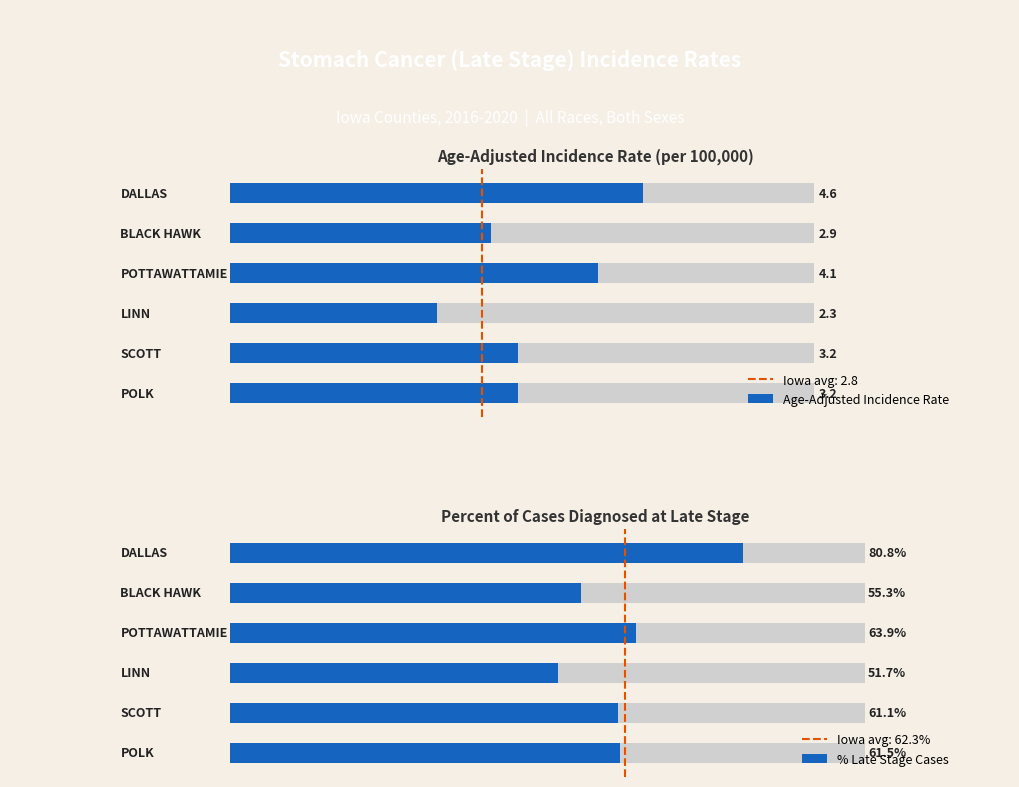

Which series has the largest range (max minus min)?

% Late Stage Cases